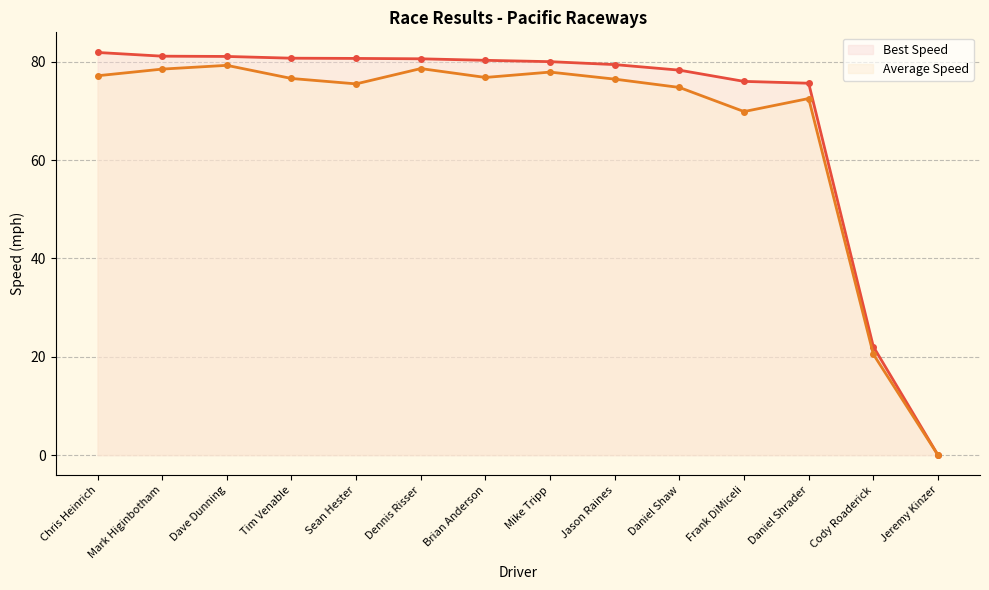

How many lines are shown in the chart?

2